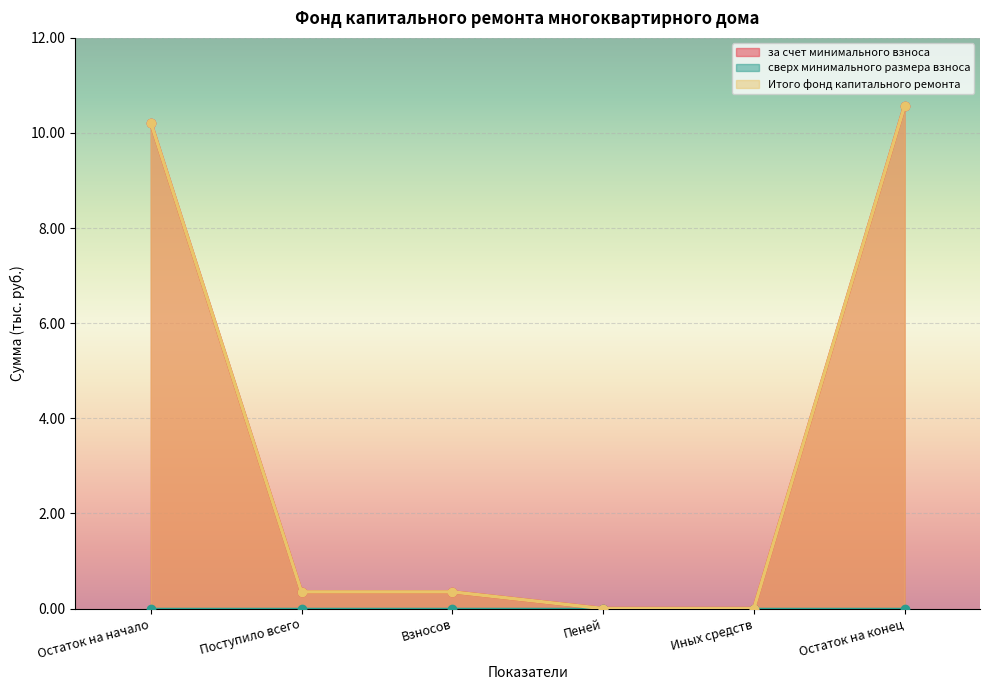

Rank the categories by Итого фонд капитального ремонта value from lowest to highest.

Пеней, Иных средств, Поступило всего, Взносов, Остаток на начало, Остаток на конец